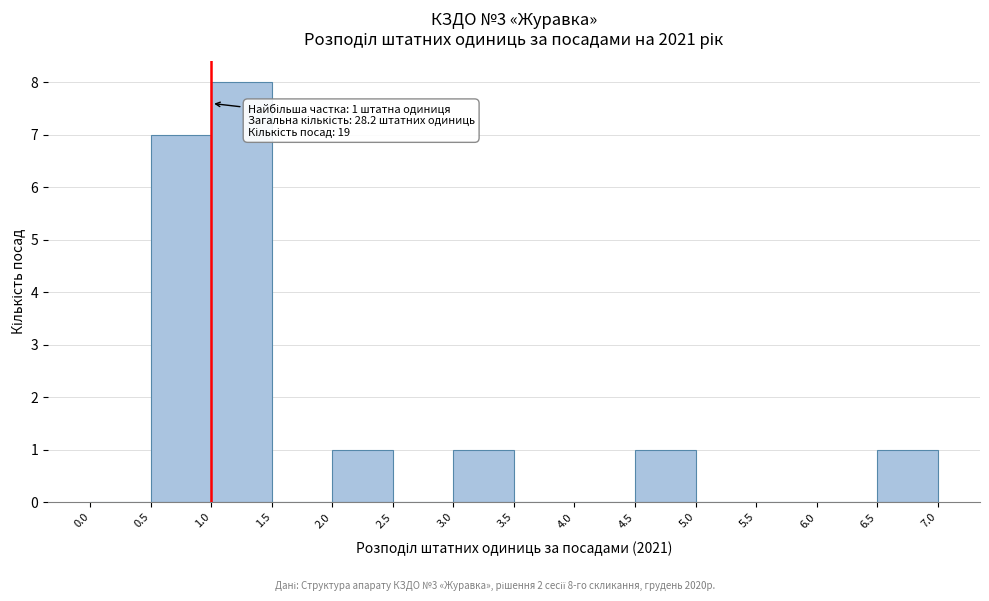

Over which range of the x-axis is the bar tallest?

1.0 to 1.5